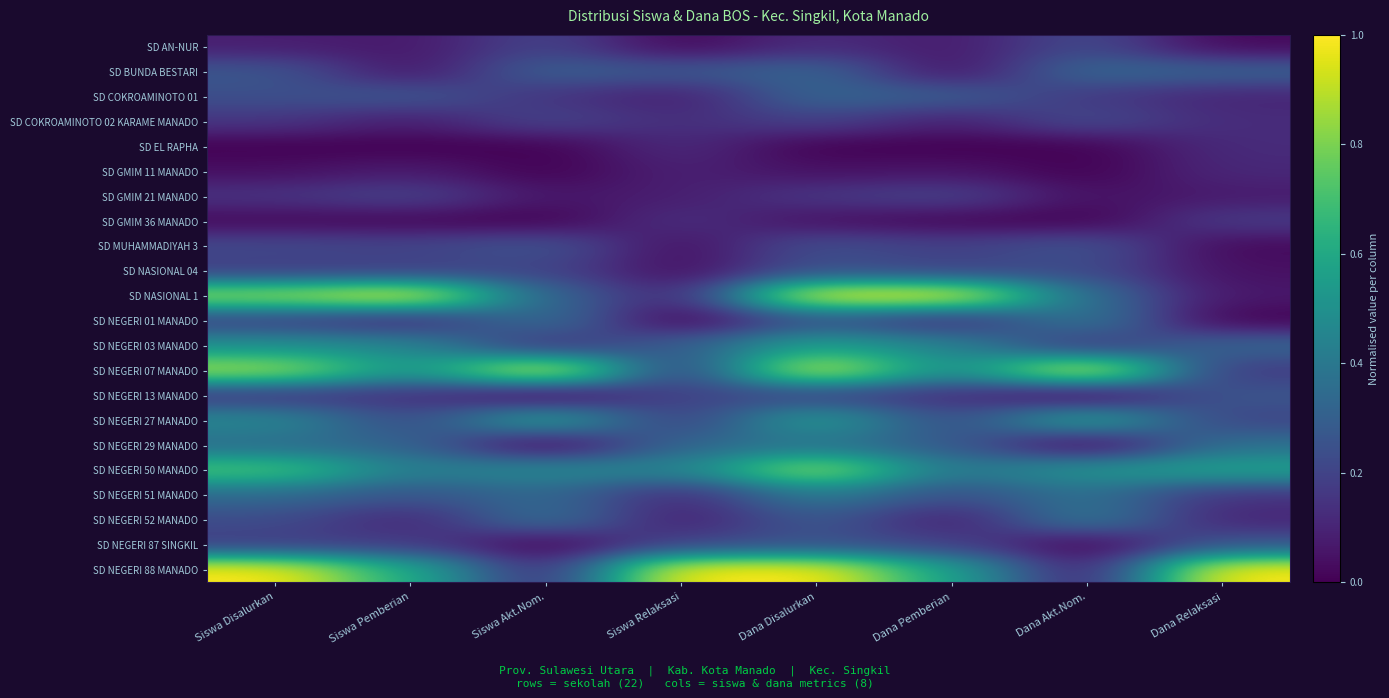

Rank the series by their maximum value, from lowest to highest.

SD GMIM 11 MANADO, SD EL RAPHA, SD GMIM 36 MANADO, SD GMIM 21 MANADO, SD AN-NUR, SD COKROAMINOTO 02 KARAME MANADO, SD NASIONAL 04, SD MUHAMMADIYAH 3, SD NEGERI 13 MANADO, SD NEGERI 87 SINGKIL, SD COKROAMINOTO 01, SD BUNDA BESTARI, SD NEGERI 29 MANADO, SD NEGERI 01 MANADO, SD NEGERI 52 MANADO, SD NEGERI 51 MANADO, SD NEGERI 03 MANADO, SD NEGERI 27 MANADO, SD NEGERI 50 MANADO, SD NASIONAL 1, SD NEGERI 07 MANADO, SD NEGERI 88 MANADO